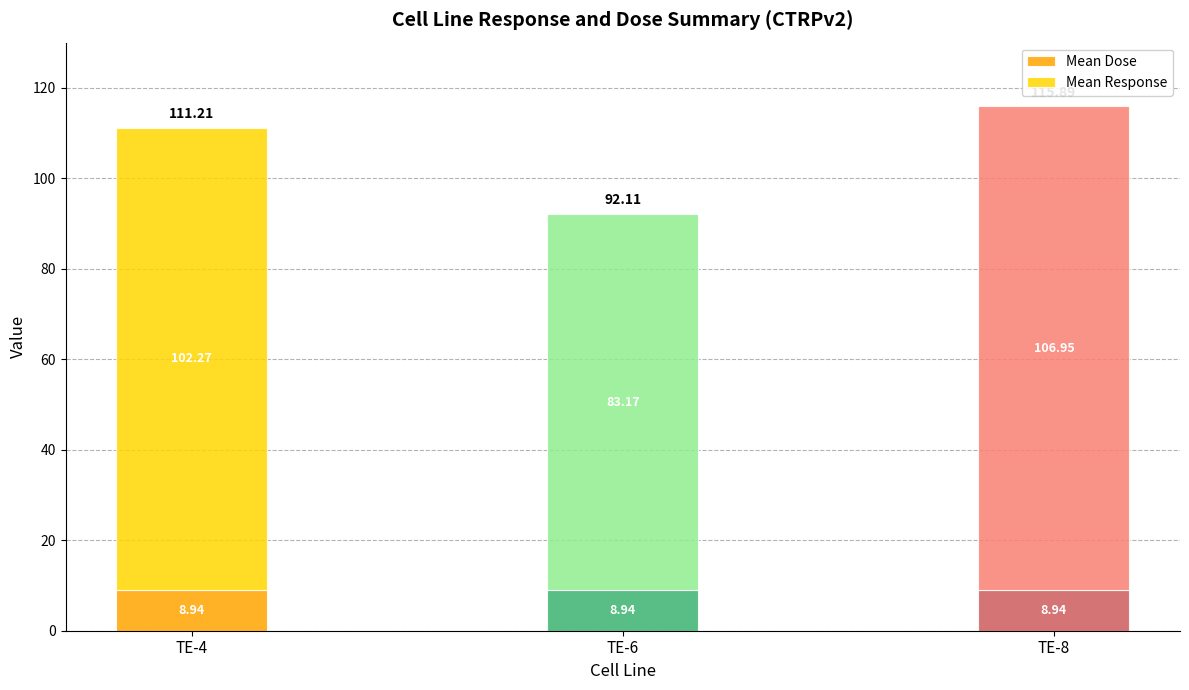

At which category is the sum across all series the highest?

TE-8